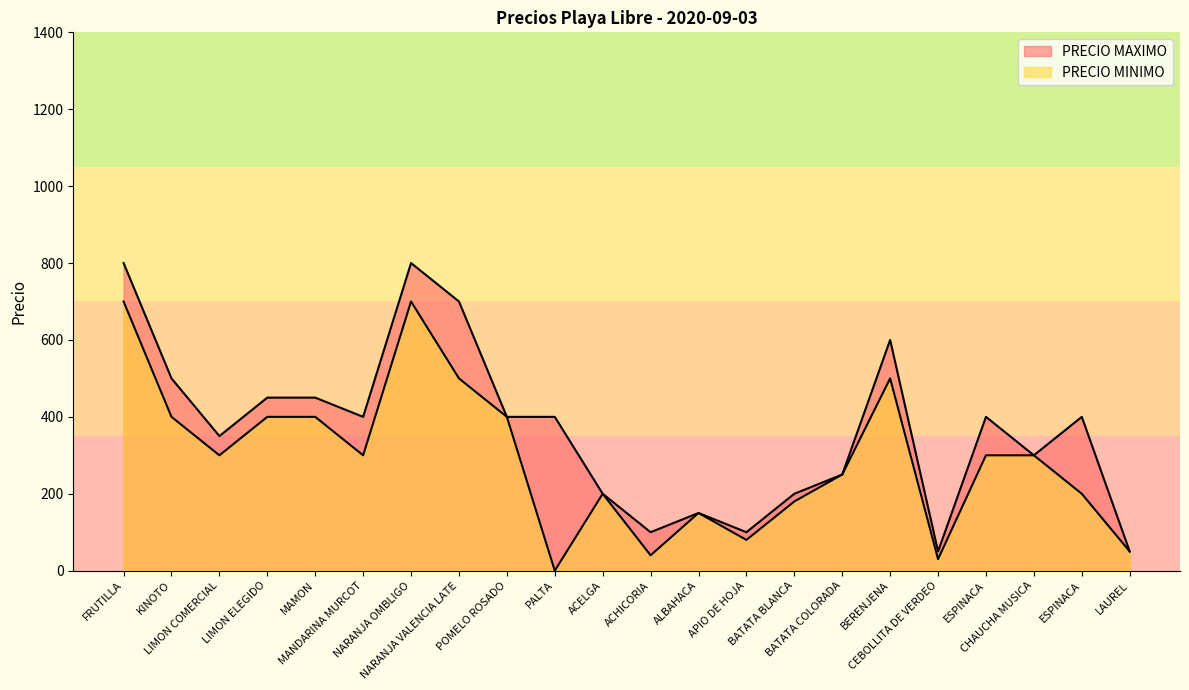

What is the difference between the second highest and minimum values in the PRECIO MAXIMO series?

750